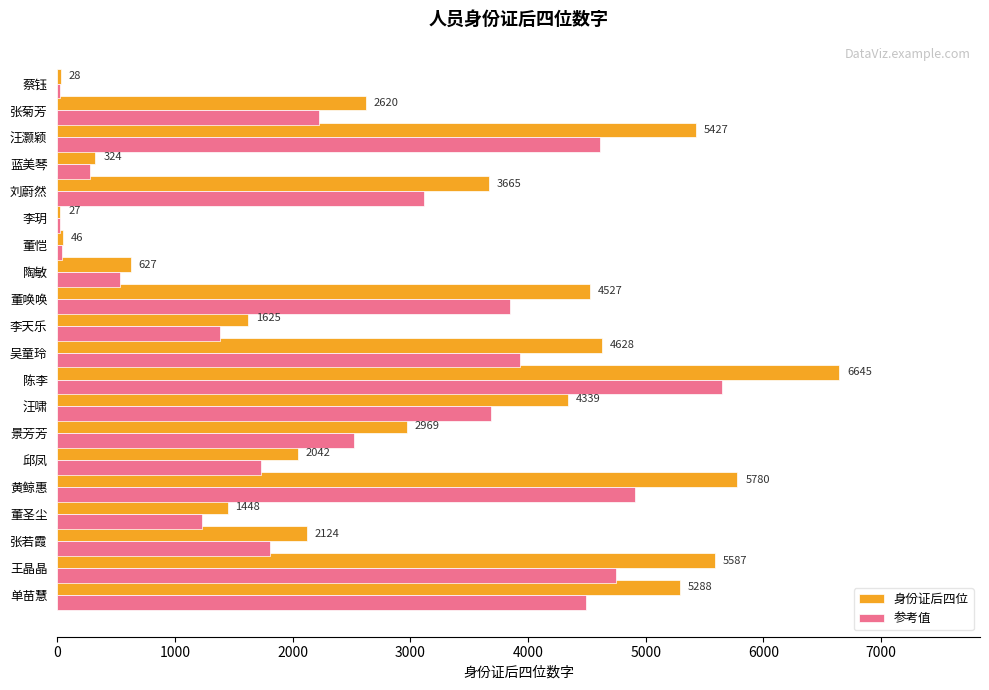

What is the sum of all 参考值 values?

50801.1